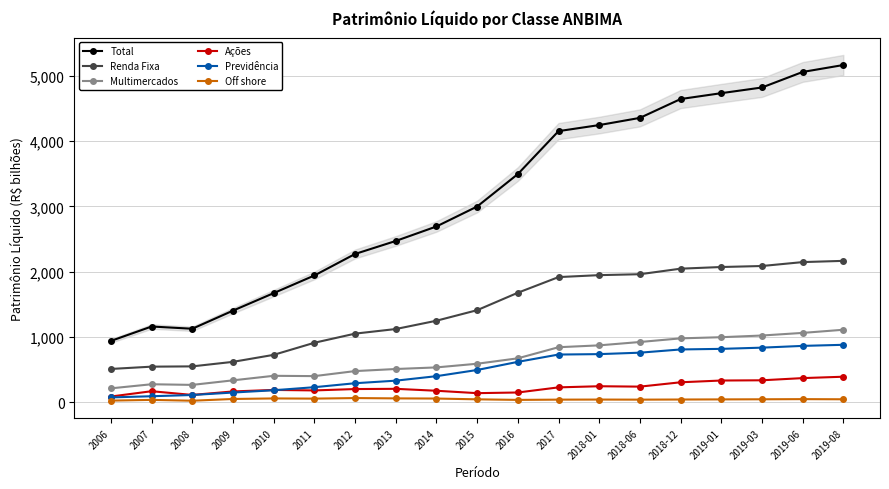

Rank the series at 2016 from highest to lowest value.

Total, Renda Fixa, Multimercados, Previdência, Ações, Off shore